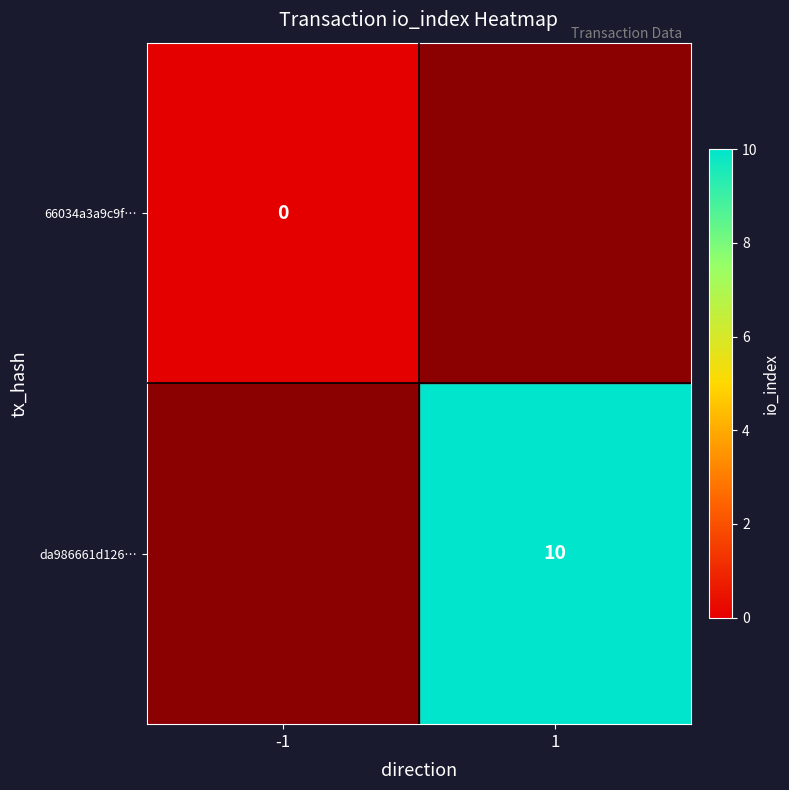

The da986661d126… series shows 17 at 1. True or false?

False